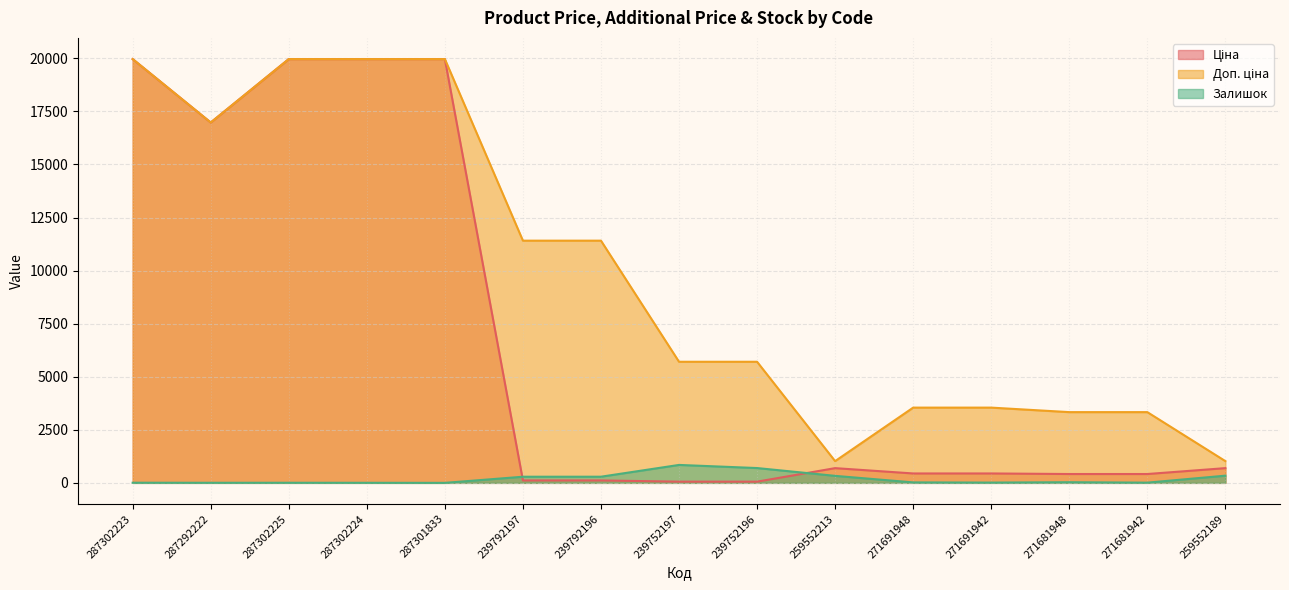

What is the average value of the Залишок series?

192.3